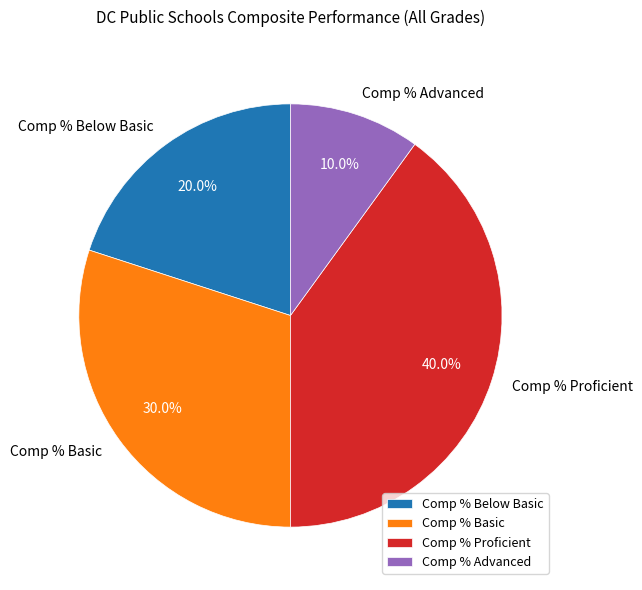

True or false: Comp % Below Basic accounts for 20% of the total.

True